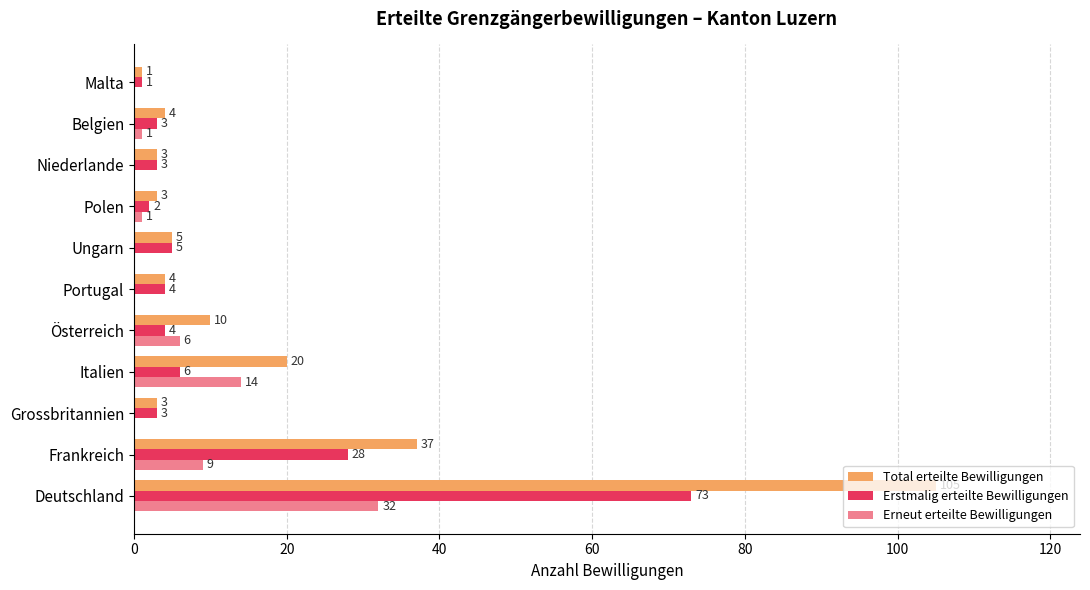

Read the Erstmalig erteilte Bewilligungen value at Ungarn.

5